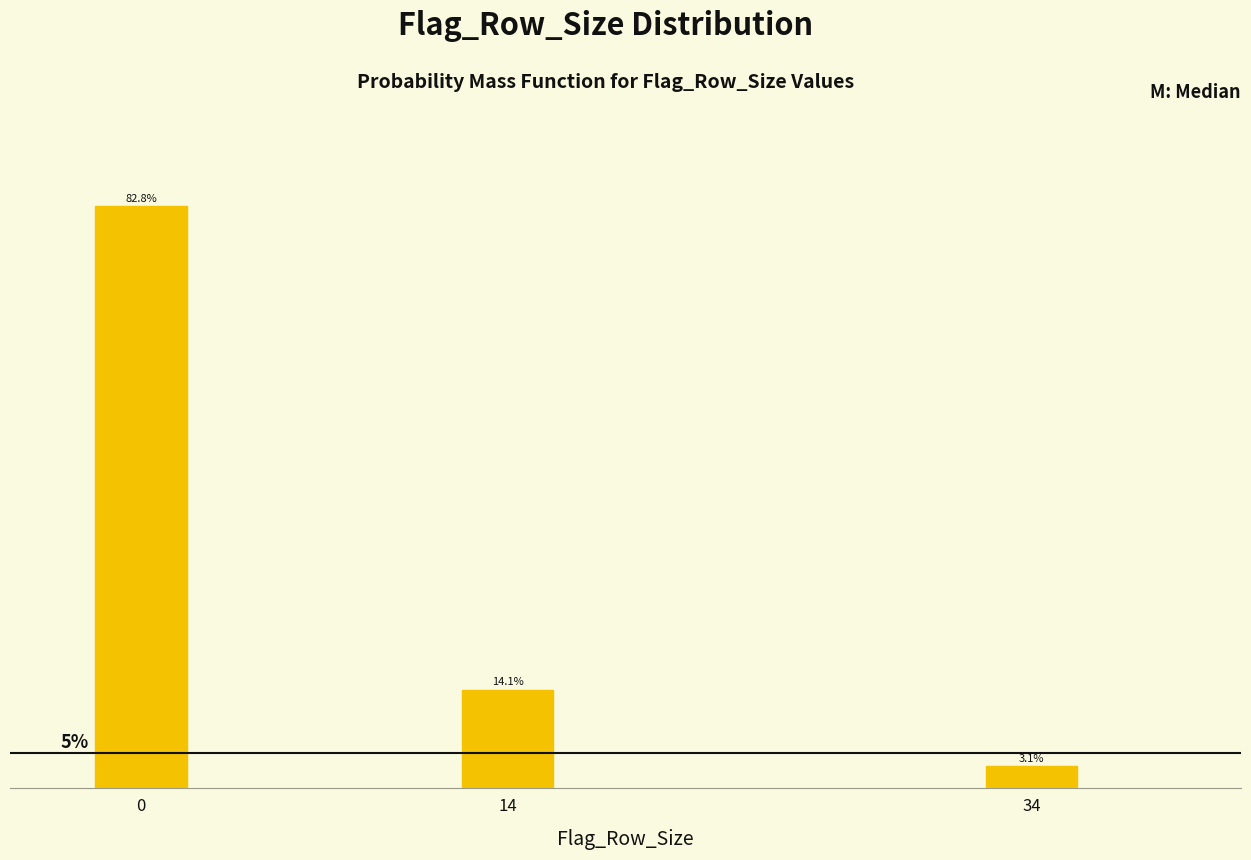

List the labels in order of value, largest first.

0, 14, 34